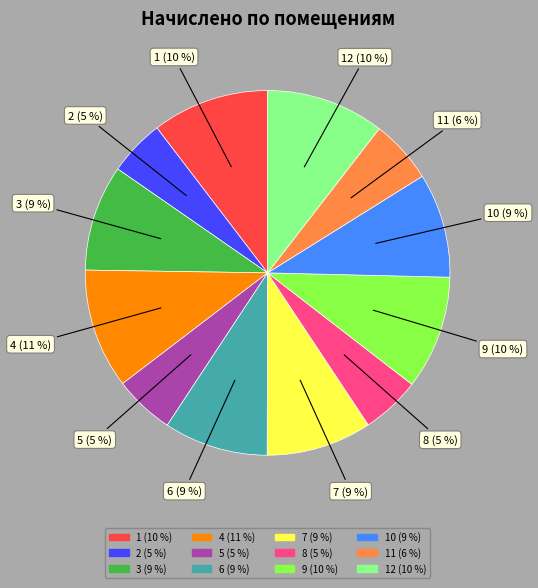

Is there any slice that represents more than half of the pie?

No